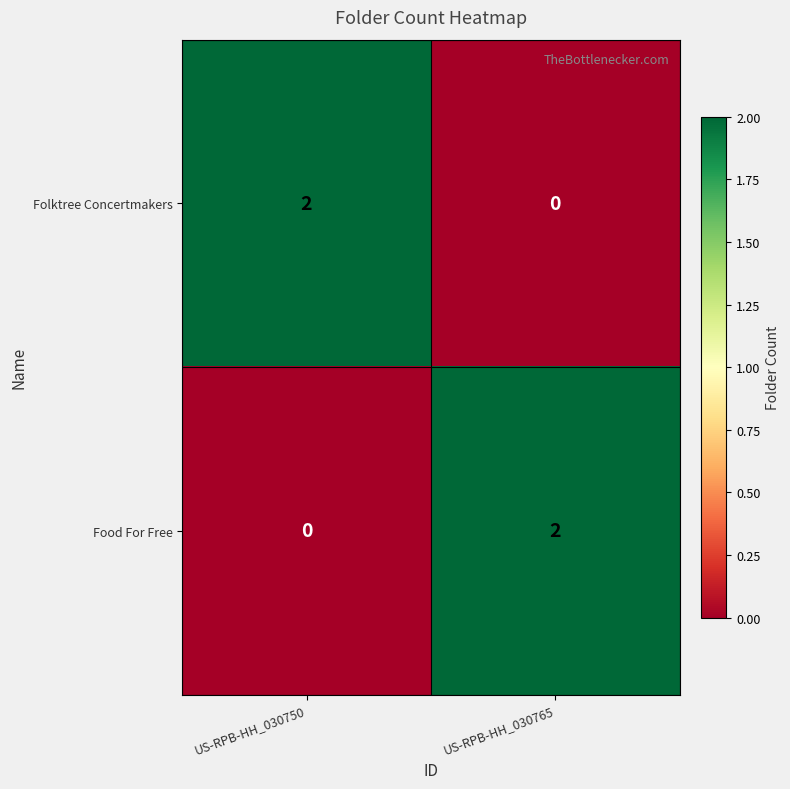

Where is Food For Free nearest to the value 1?

US-RPB-HH_030750